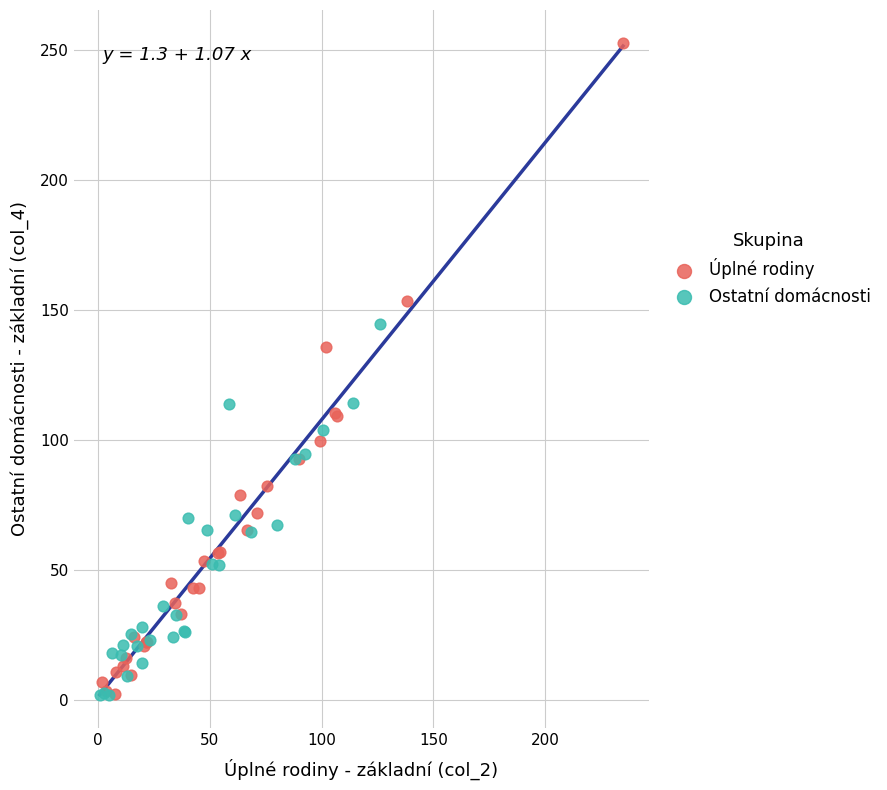

Which series has the widest spread of Y values?

Úplné rodiny